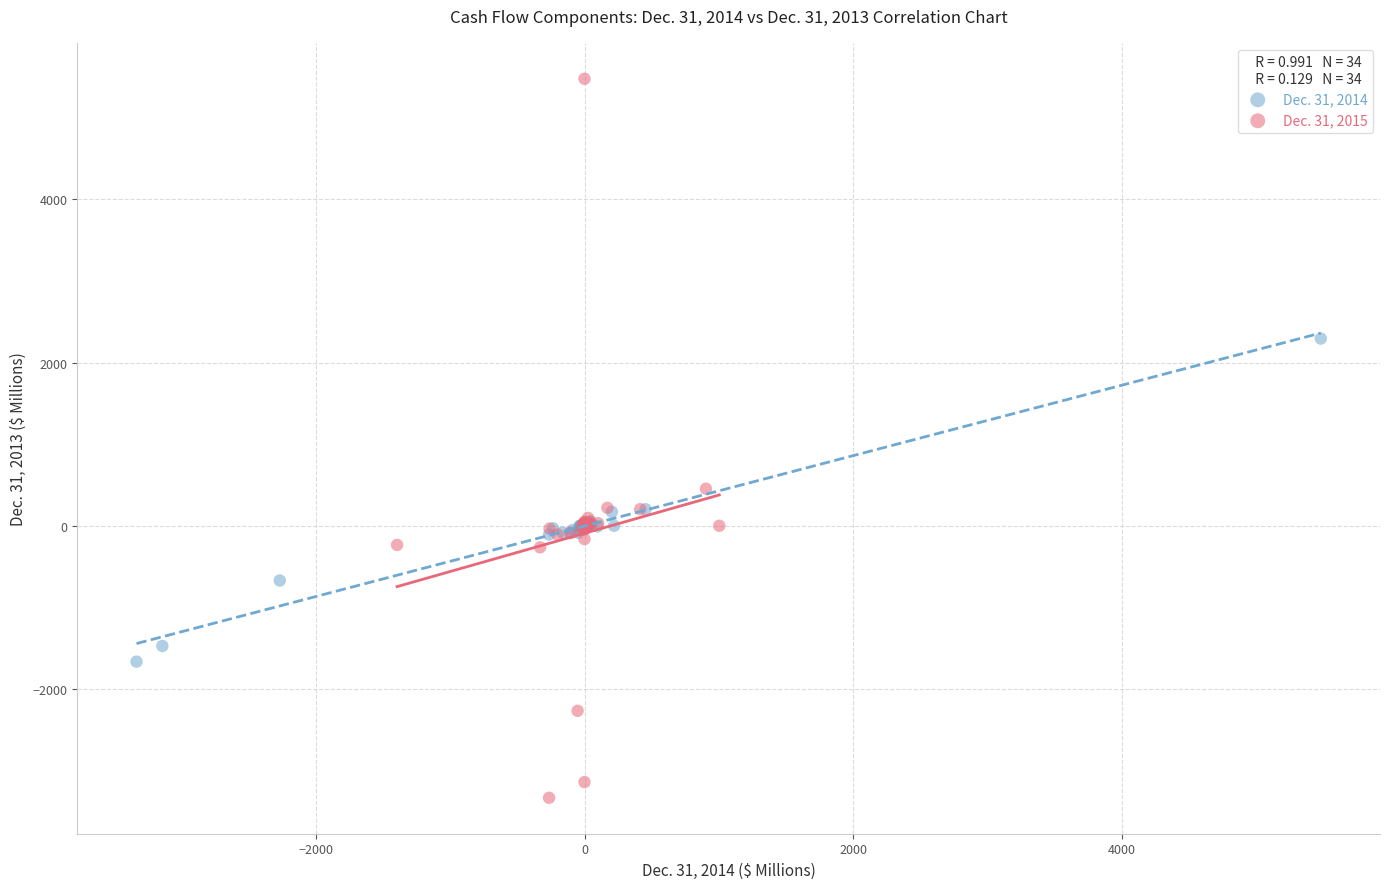

Which series contains the lowest Y value?

Dec. 31, 2015